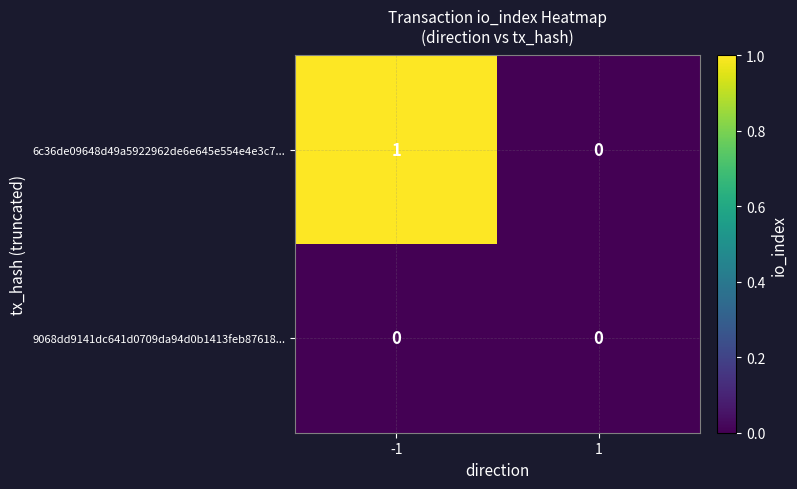

List the series in order of their peak value, highest first.

6c36de09648d49a5922962de6e645e554e4e3c7..., 9068dd9141dc641d0709da94d0b1413feb87618...